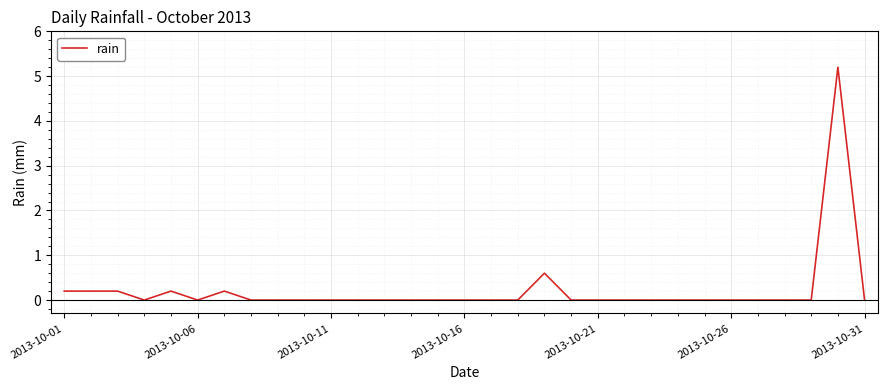

What is the greatest value displayed?

5.2